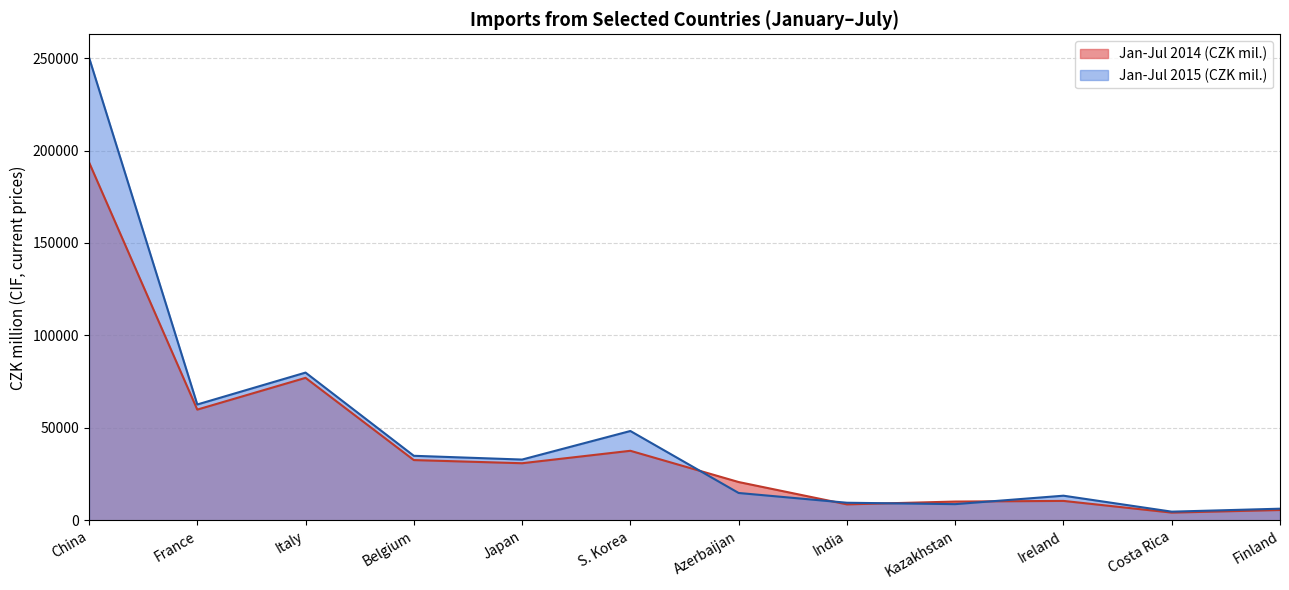

What is the lowest value of the Jan-Jul 2014 (CZK mil.) series?

4217